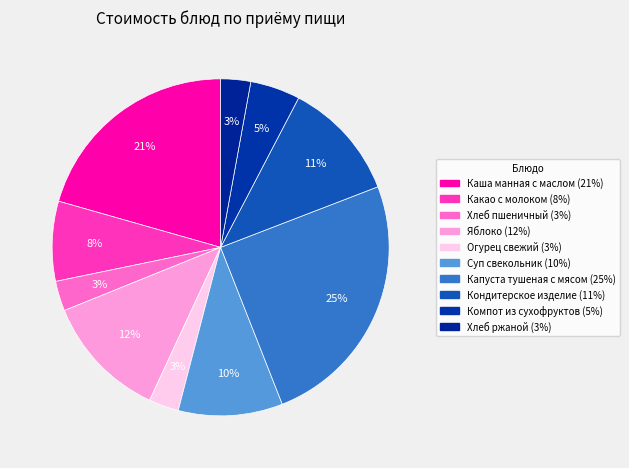

How many segments does this pie chart have?

10